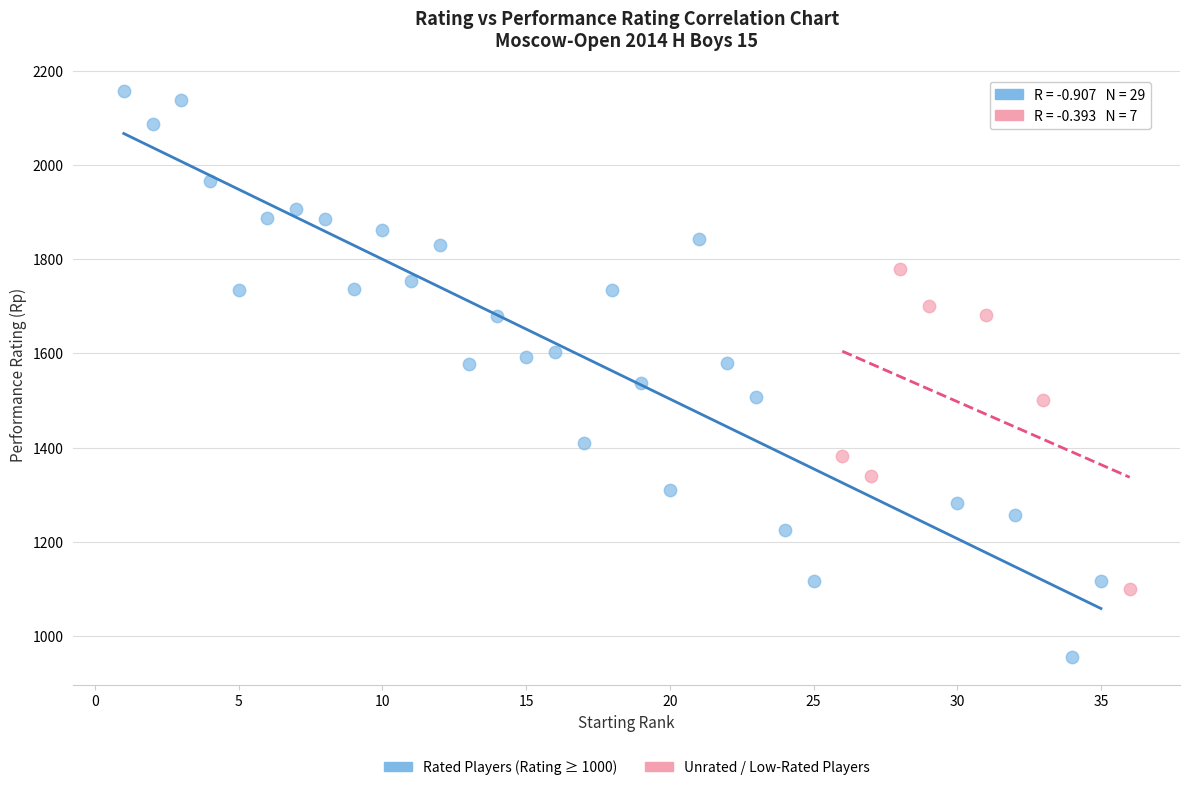

What are all the series names shown in the legend?

Rated Players (Rating ≥ 1000), Unrated / Low-Rated Players